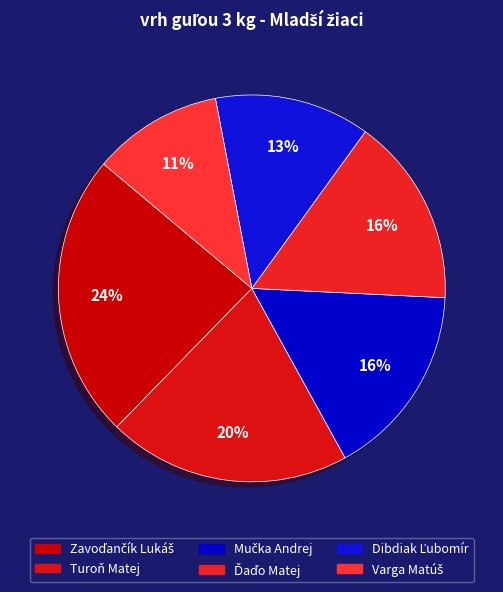

Which slice is the largest?

Zavoďančík Lukáš